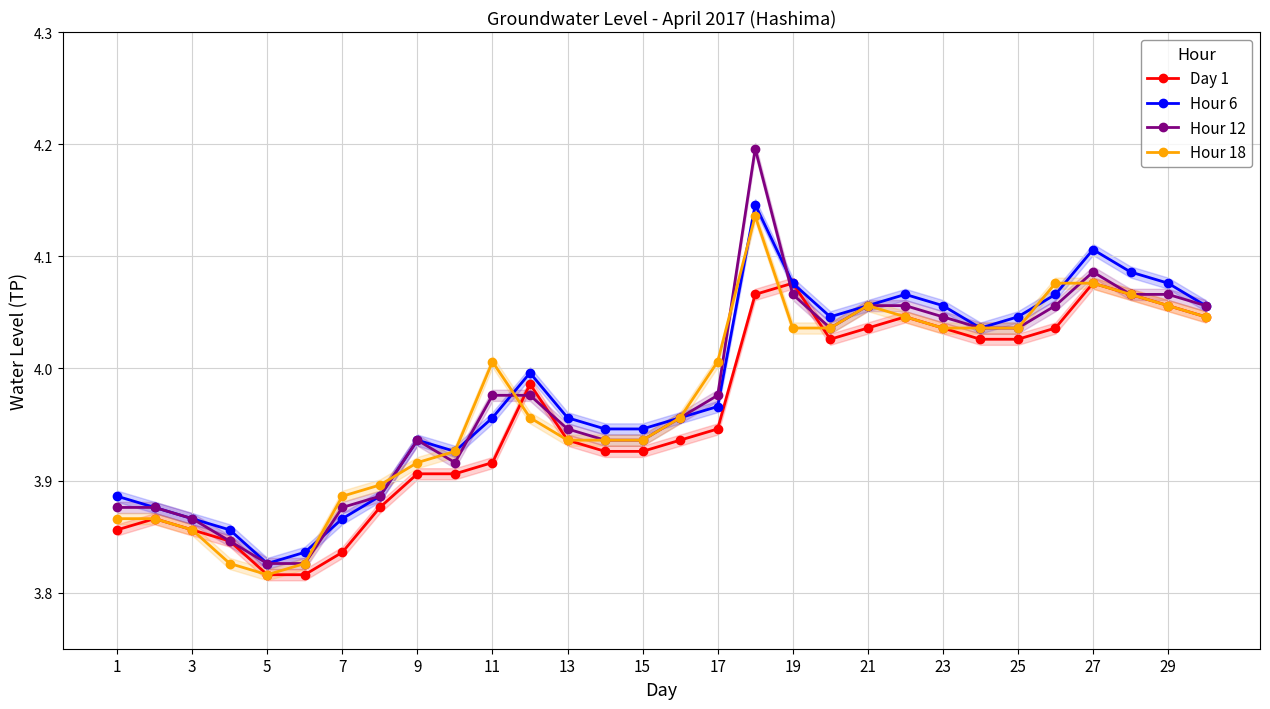

Count the number of data series in this chart.

4